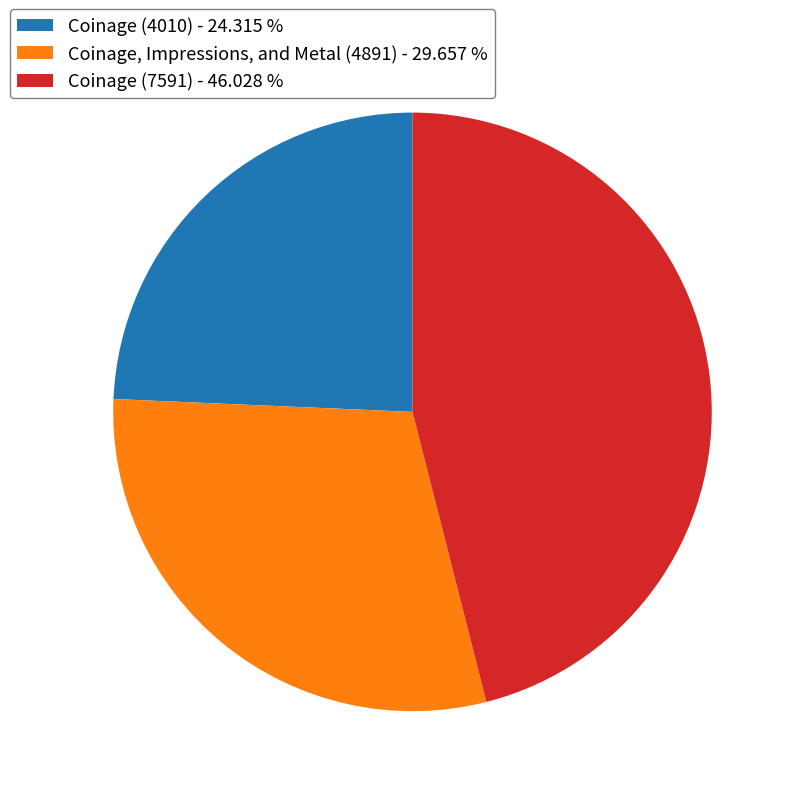

What is the ratio of the value at Coinage (4010) to the value at Coinage (7591)?

0.5